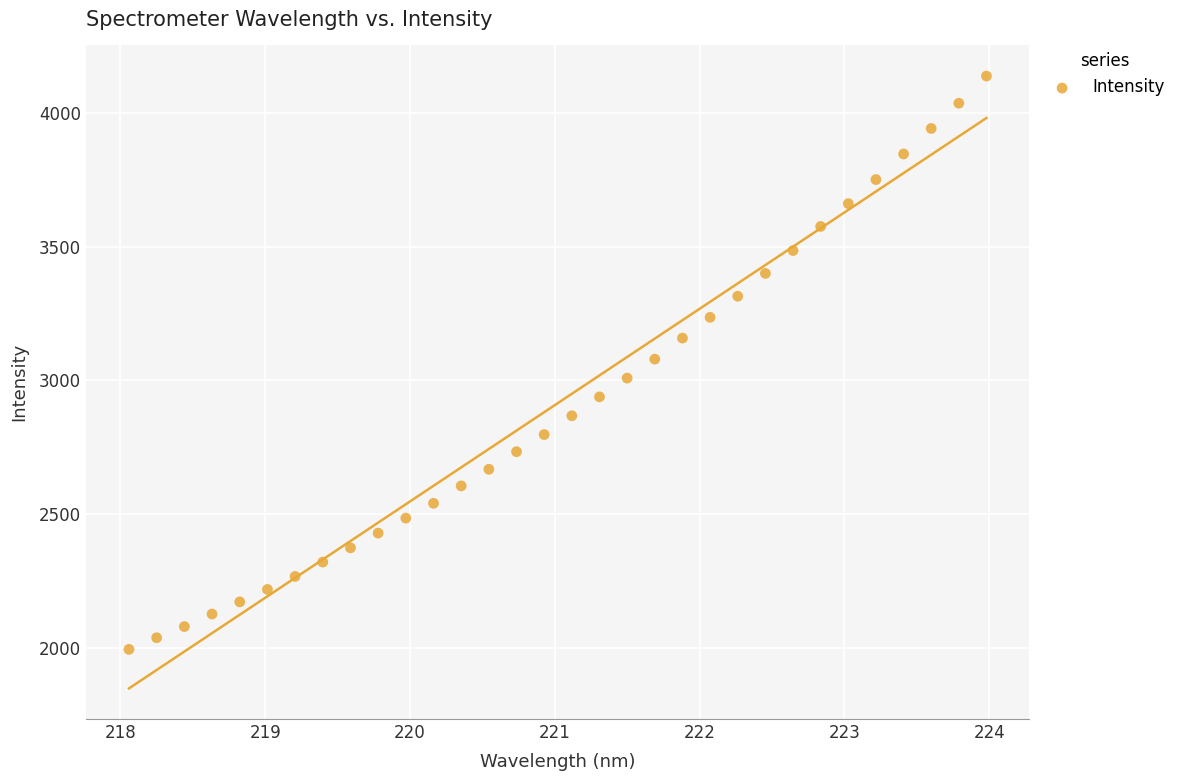

What is the range of X values (max minus min)?

5.9